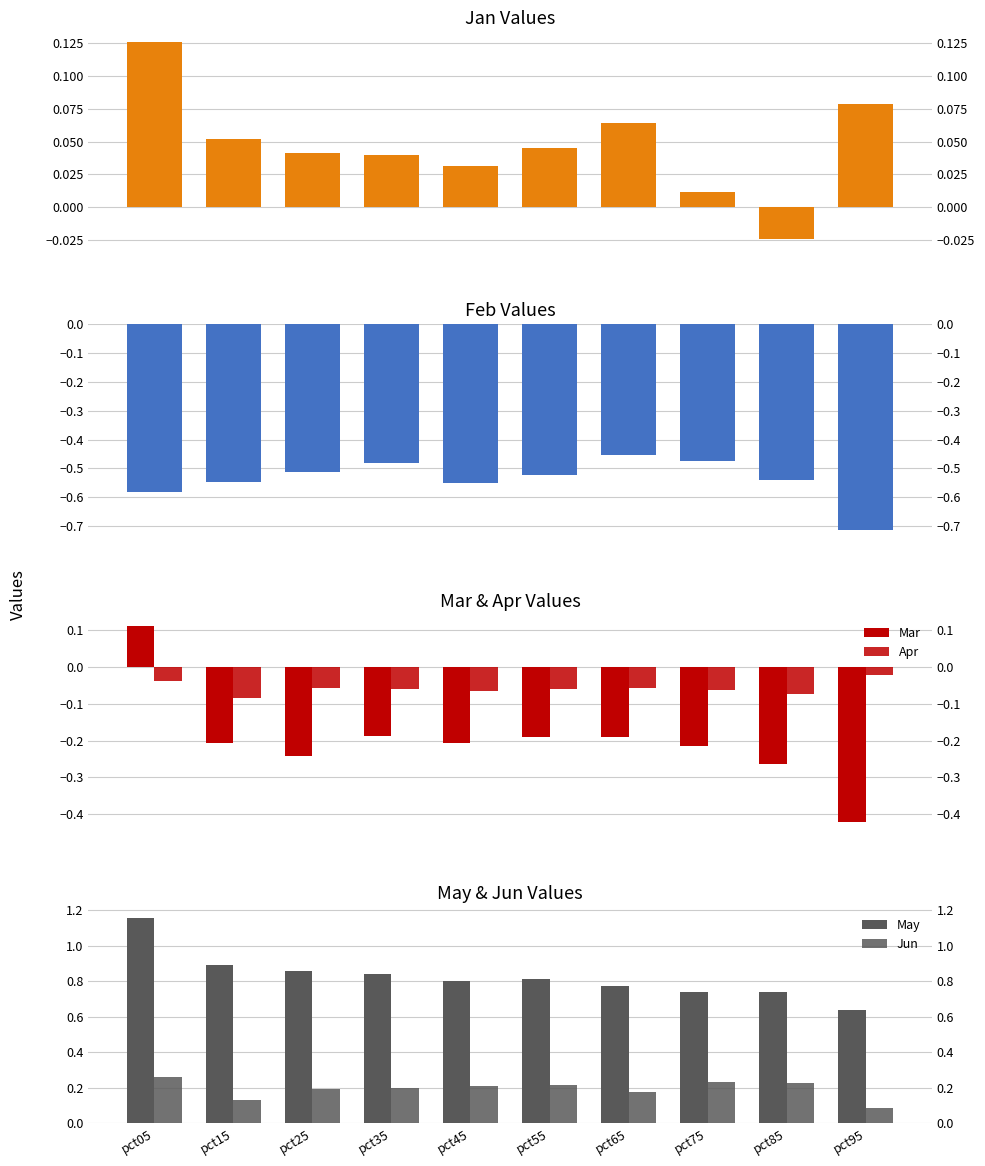

What is the value of the Feb bar at the 9th from the left?

-0.5